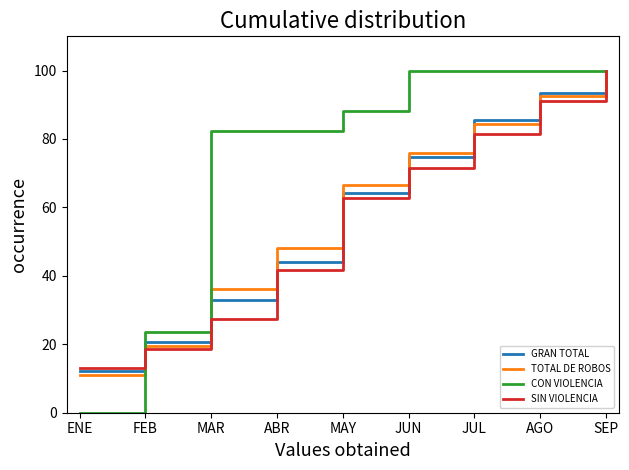

What are all the series names shown in the legend?

GRAN TOTAL, TOTAL DE ROBOS, CON VIOLENCIA, SIN VIOLENCIA